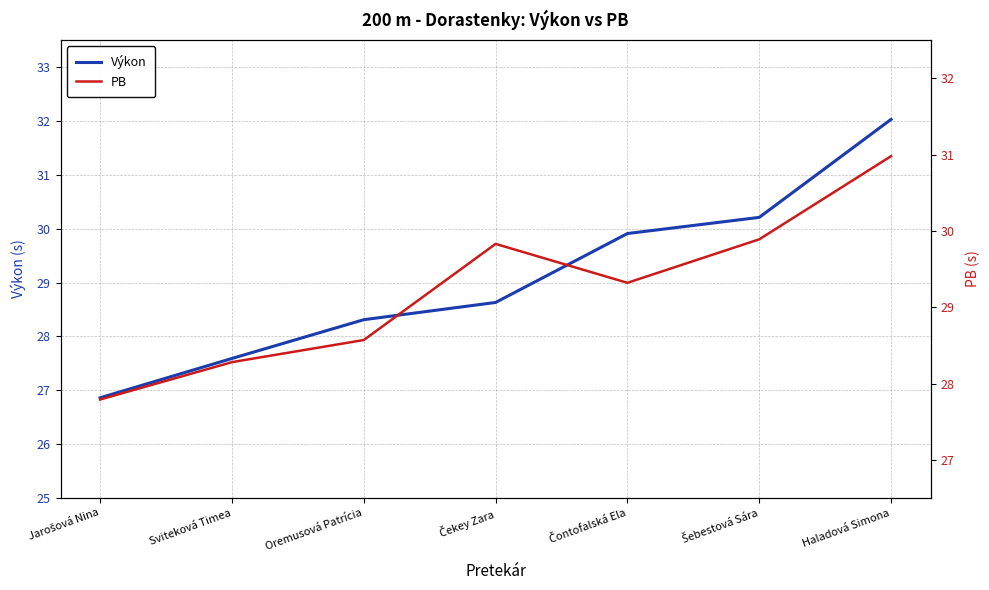

Reading right to left, list all the values displayed in this chart.

Výkon: Haladová Simona=32.0	Šebestová Sára=30.2	Čontofalská Ela=29.9	Čekey Zara=28.6	Oremusová Patrícia=28.3	Sviteková Timea=27.6	Jarošová Nina=26.9
PB: Haladová Simona=31.0	Šebestová Sára=29.9	Čontofalská Ela=29.3	Čekey Zara=29.8	Oremusová Patrícia=28.6	Sviteková Timea=28.3	Jarošová Nina=27.8